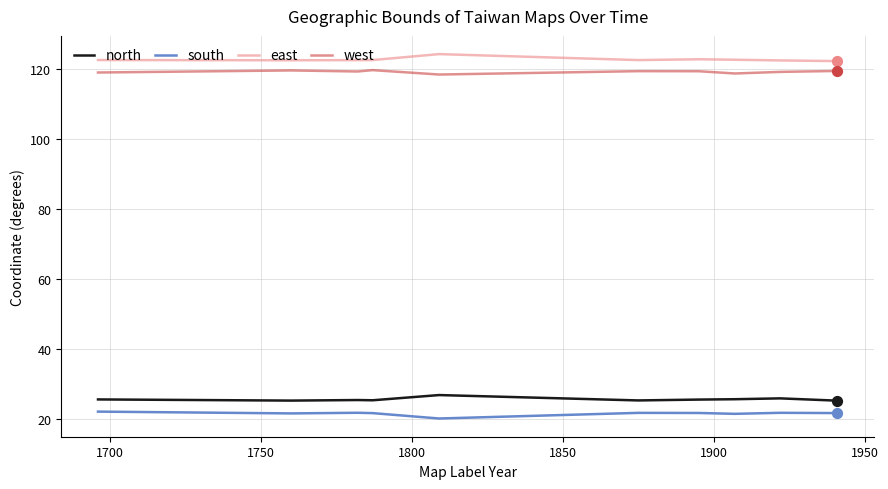

At how many categories does at least one series exceed 21?

10